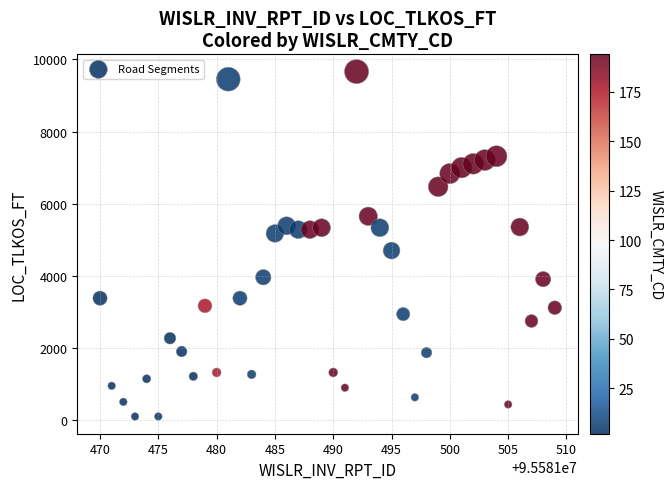

What is the range of Y values (max minus min)?

9562